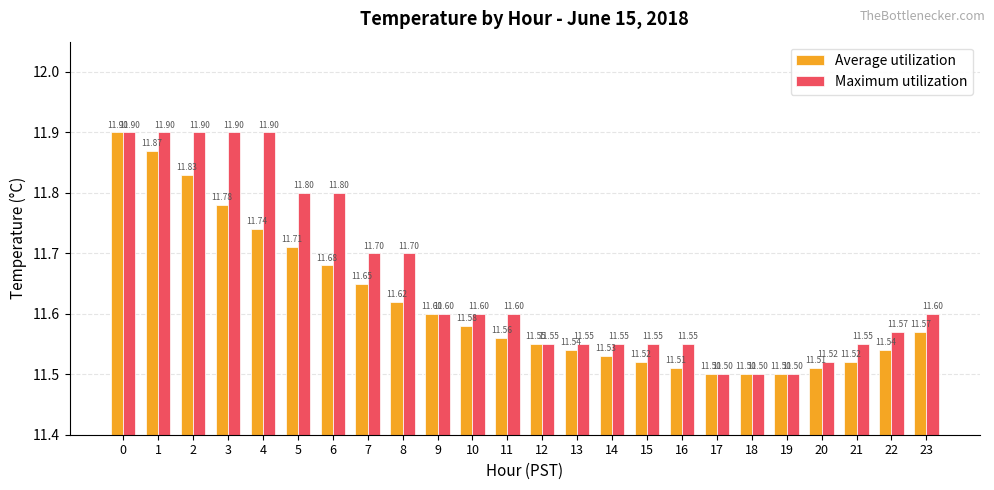

Which series changed the most between 14 and 15?

Average utilization